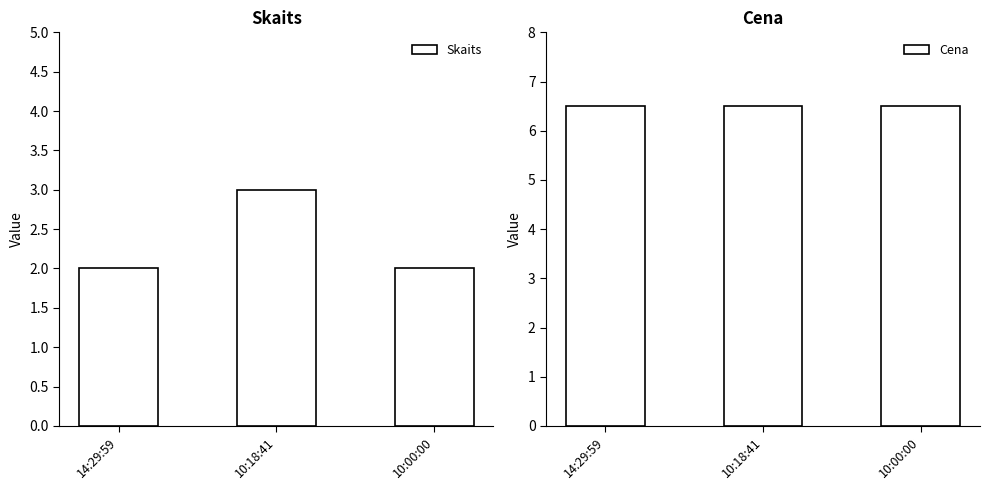

Are the bars horizontal?

No